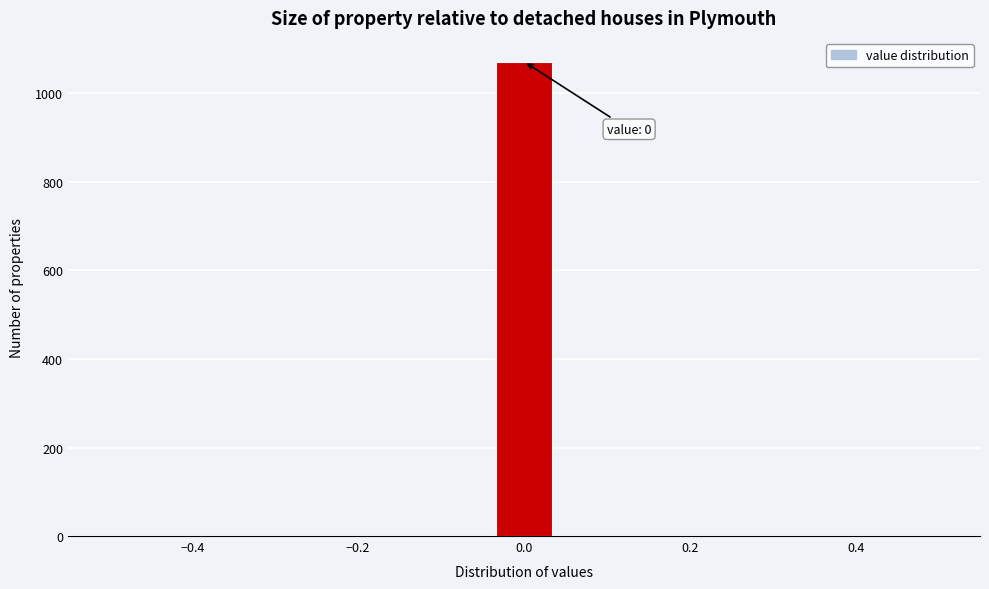

Read against the x-axis, roughly where is the centre of the tallest bar?

0.00